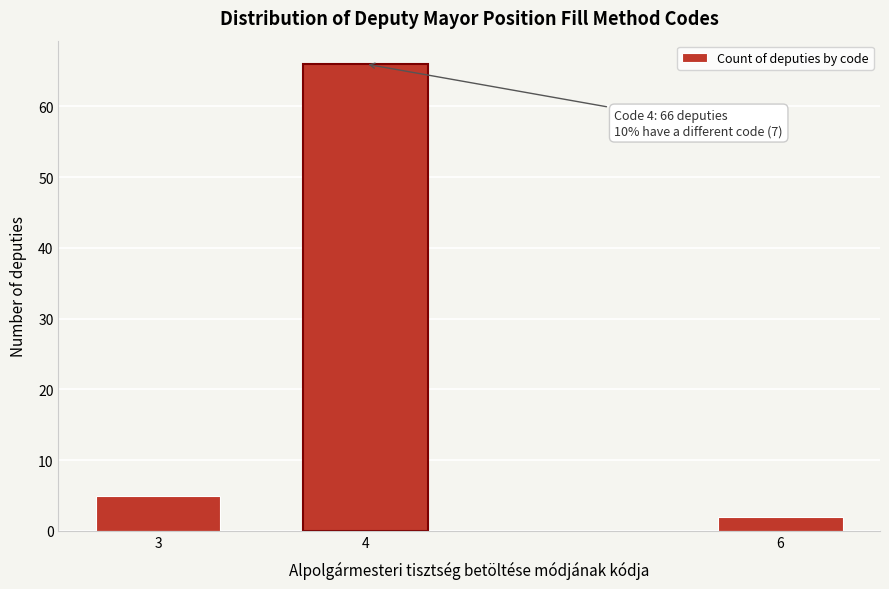

Reading right to left, what are all the values shown in this chart?

6=2	4=66	3=5